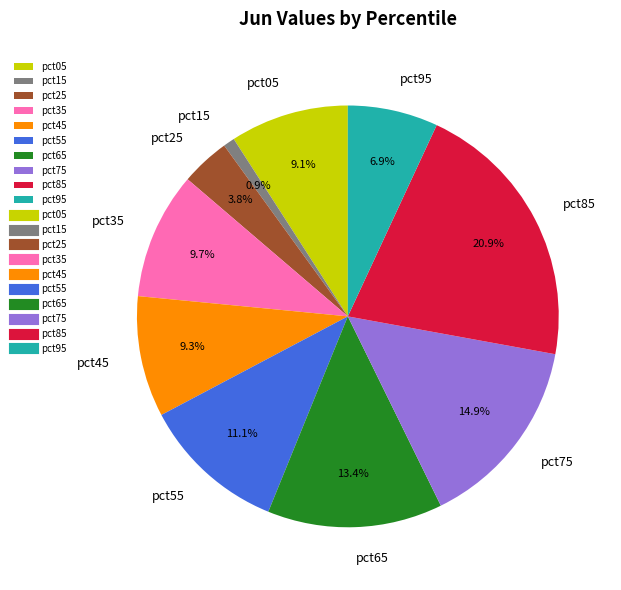

What percentage is the pct25 slice, to the nearest percent?

4%